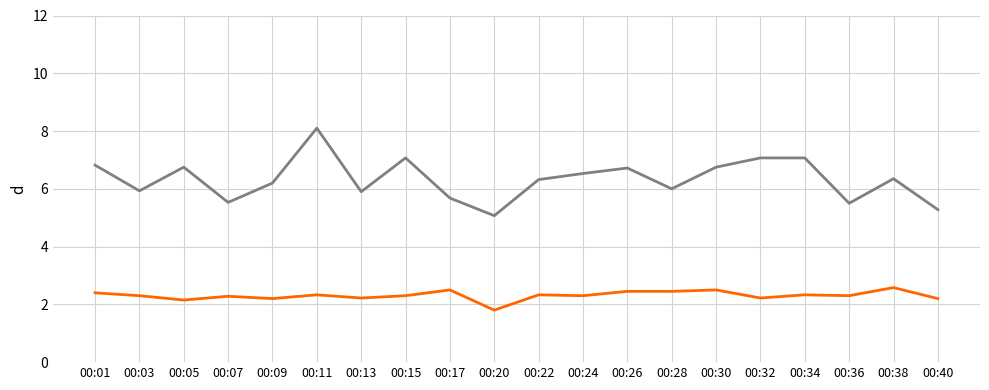

What is the minimum value shown in the chart?

1.8